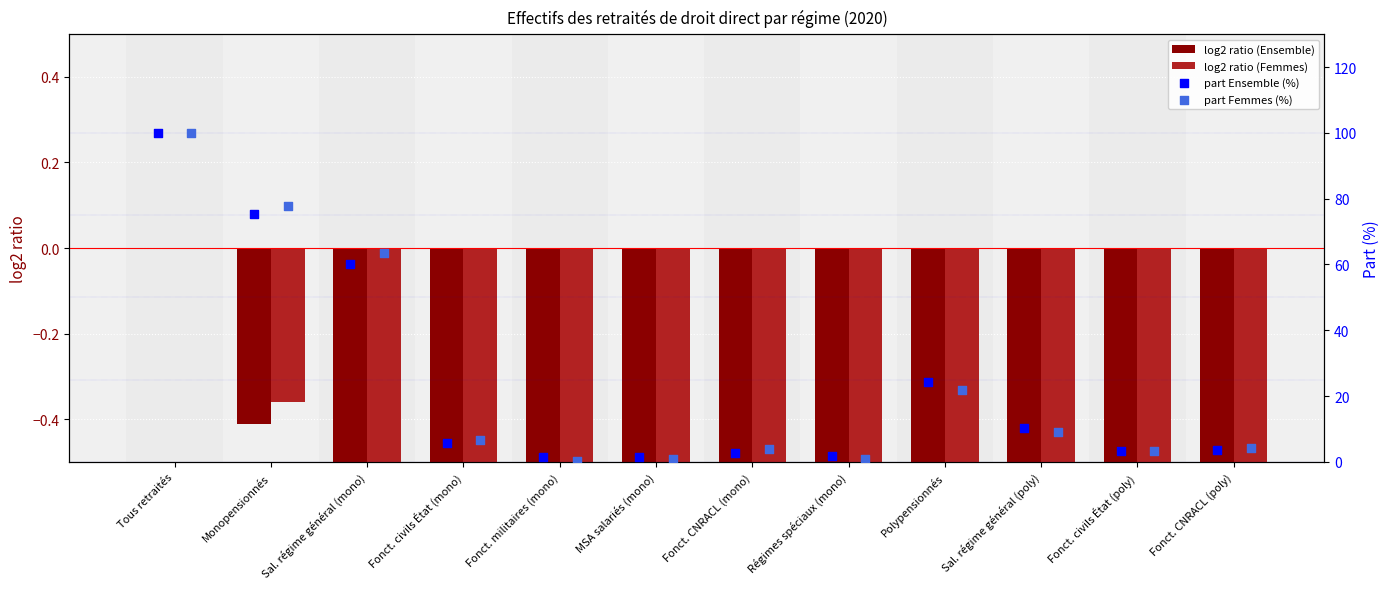

What are all the series names shown in the legend?

log2 ratio (Ensemble), log2 ratio (Femmes), part Ensemble (%), part Femmes (%)